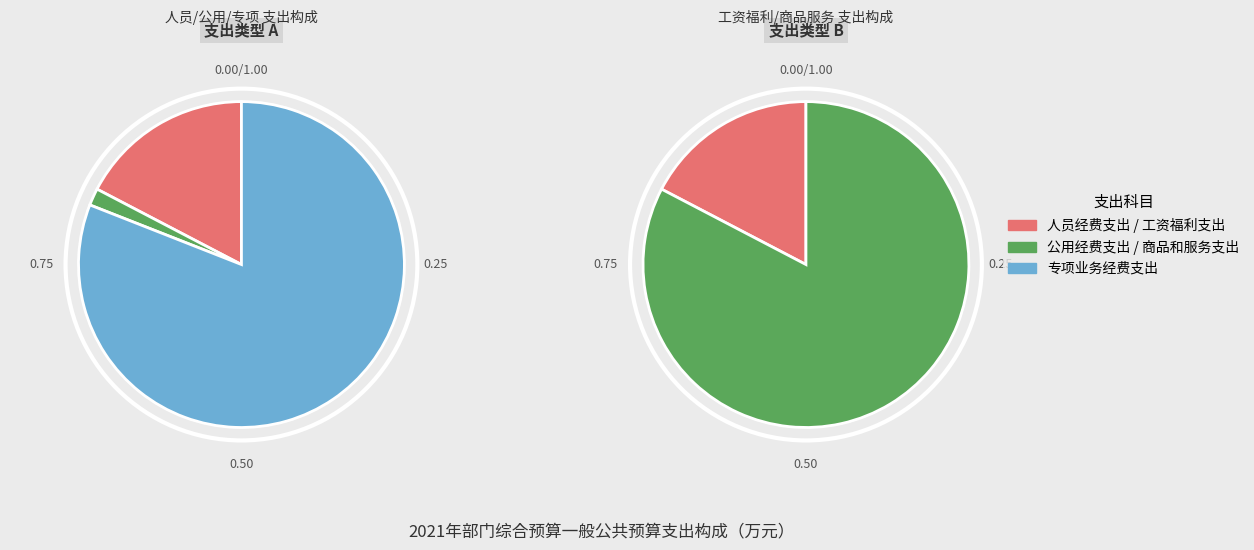

How much of the chart is everything except 商品和服务支出?

17.3%